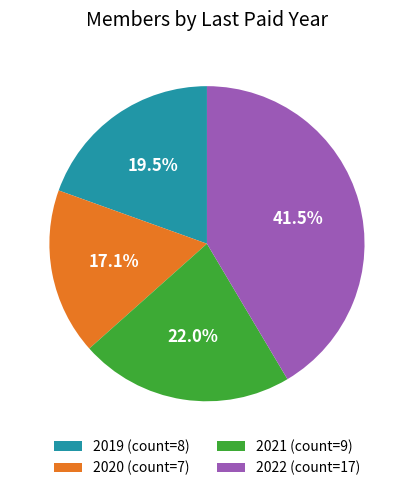

To the nearest percent, what is the average slice percentage?

25%